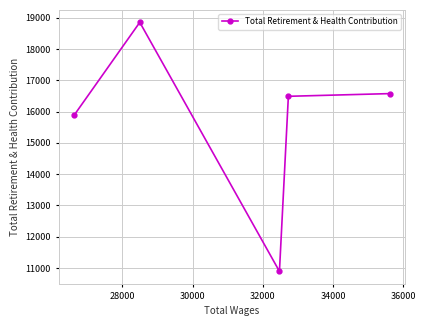

What is the average value?

15741